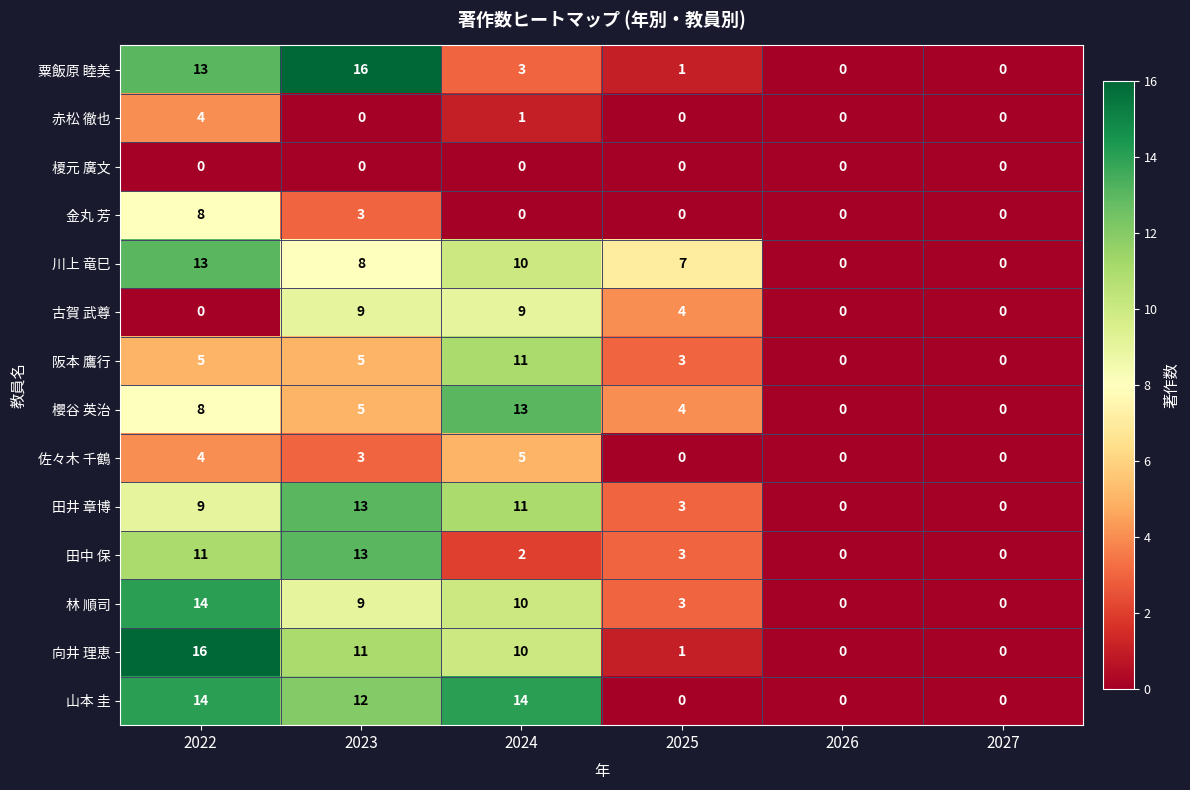

At how many categories does at least one series exceed 11?

3